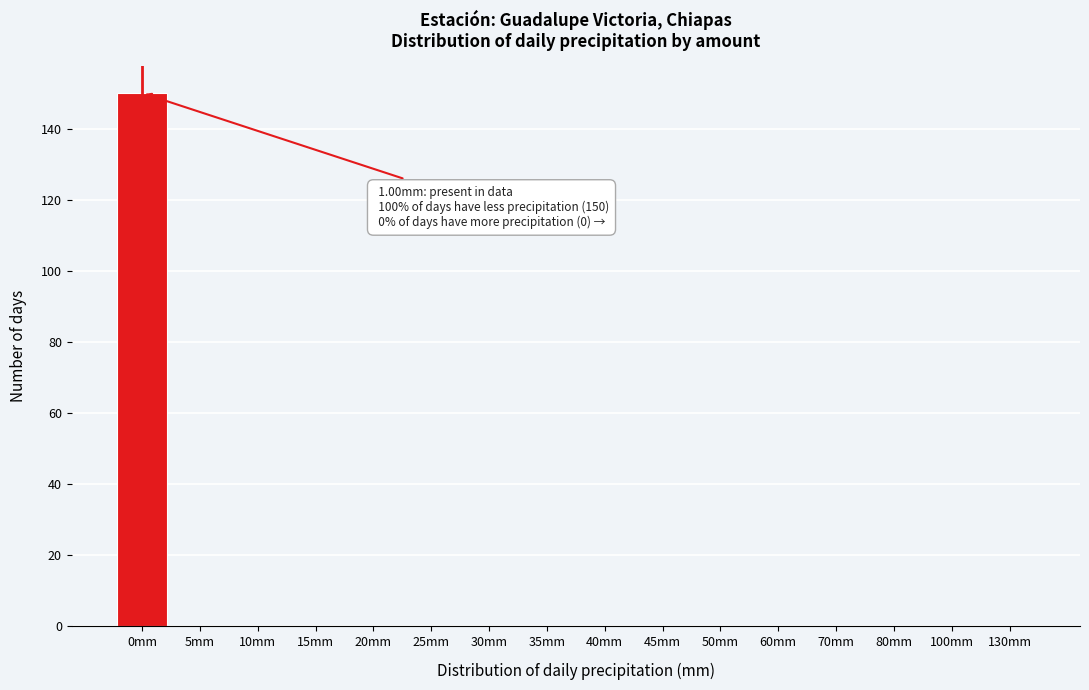

Reading left to right, transcribe all the data shown in this chart.

0mm=150	5mm=0	10mm=0	15mm=0	20mm=0	25mm=0	30mm=0	35mm=0	40mm=0	45mm=0	50mm=0	60mm=0	70mm=0	80mm=0	100mm=0	130mm=0